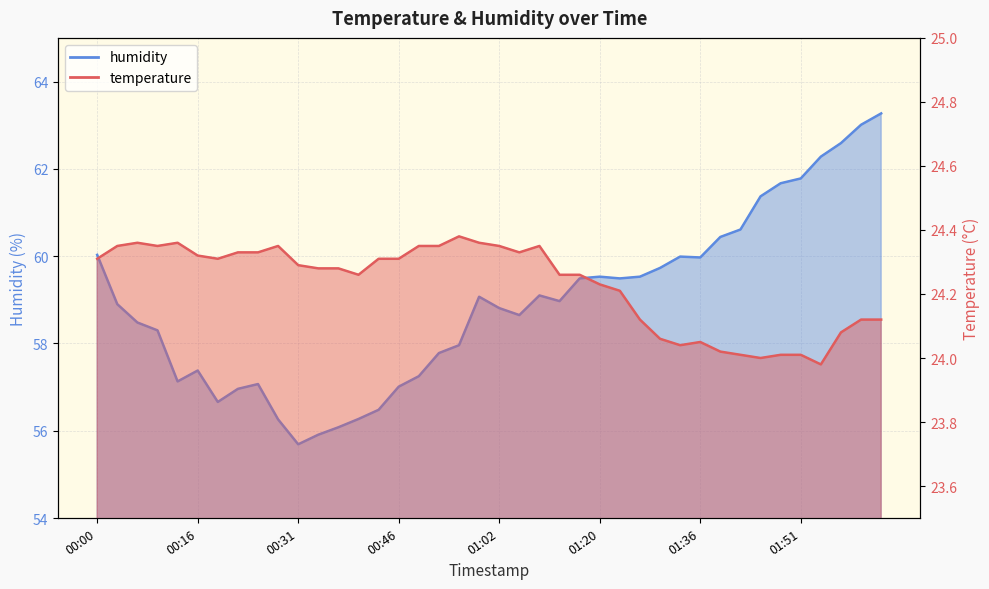

At which category is the sum across all series the highest?

02:04